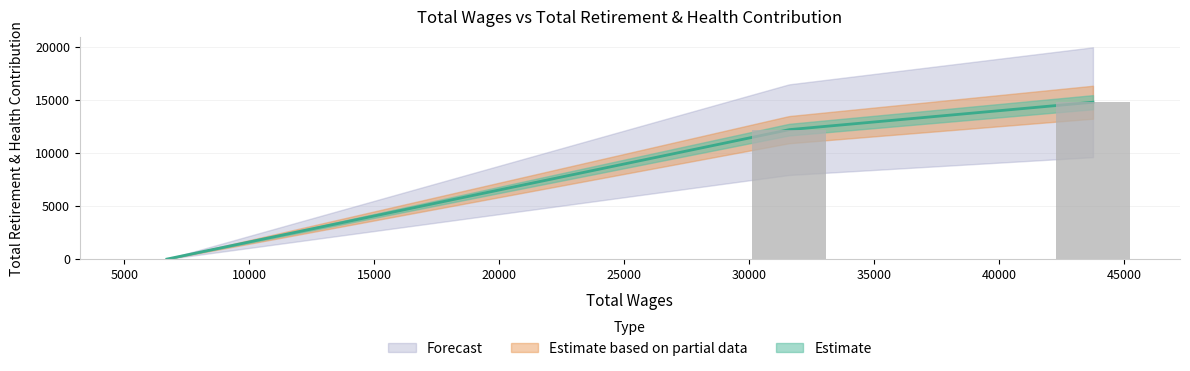

What is the sum of the values at 6697.0 and 43760.0?

14803